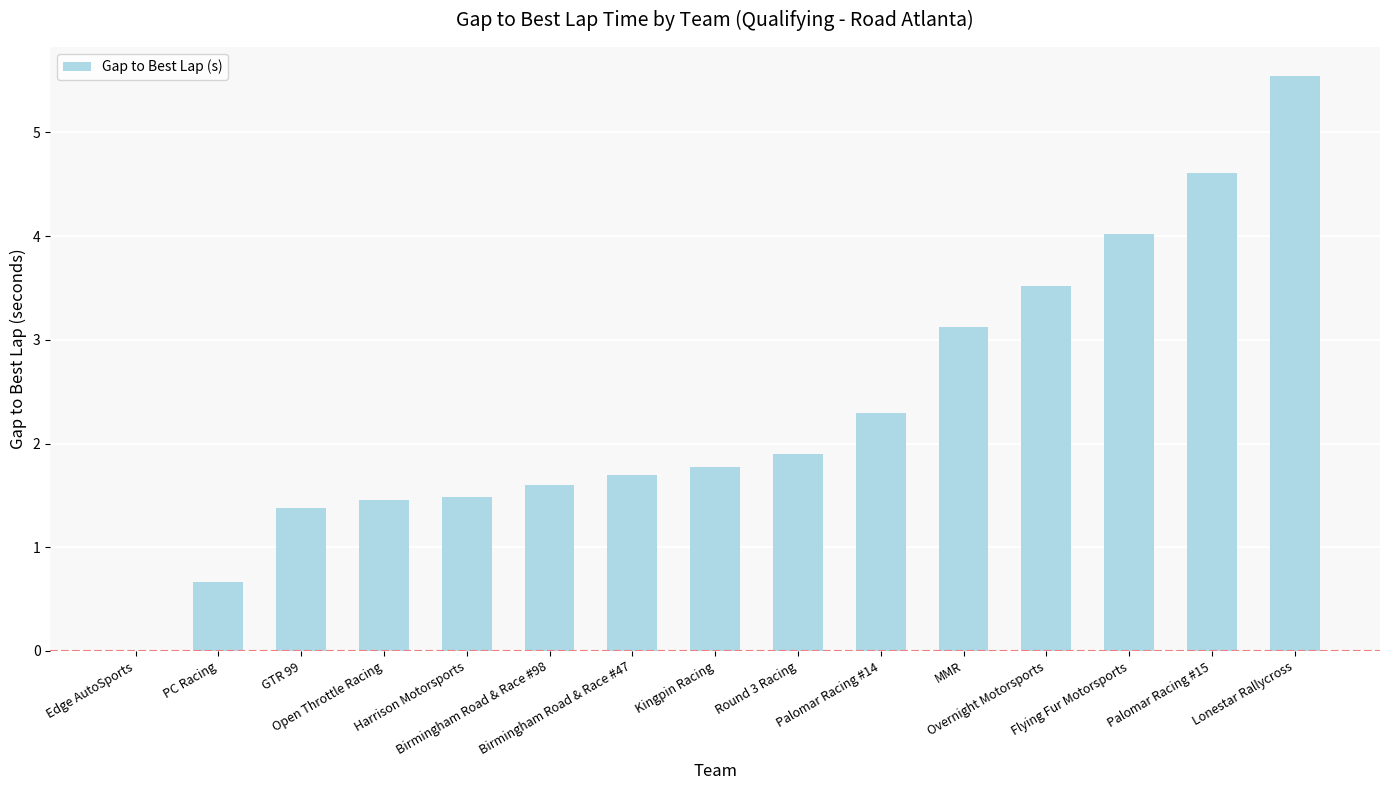

What is the greatest value displayed?

5.5